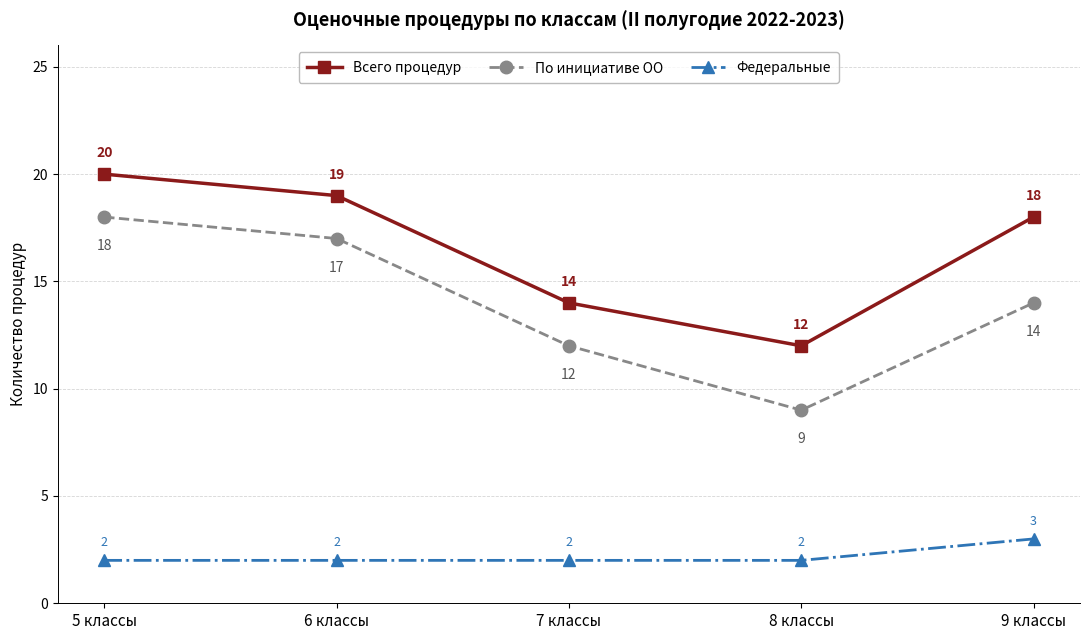

What is the sum of the По инициативе ОО values at 7 классы and 6 классы?

29